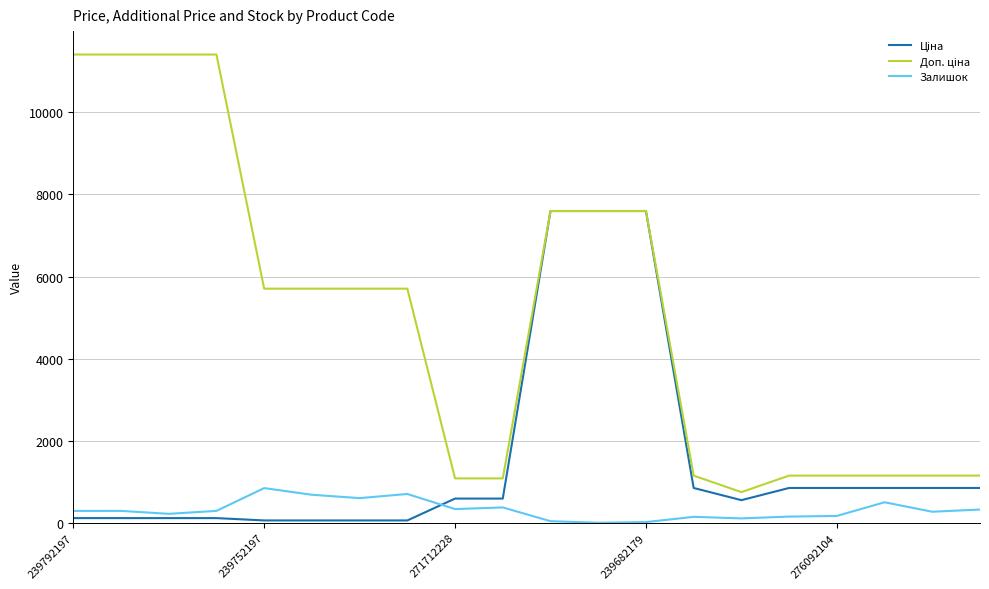

What is the maximum value shown in the chart?

11410.0